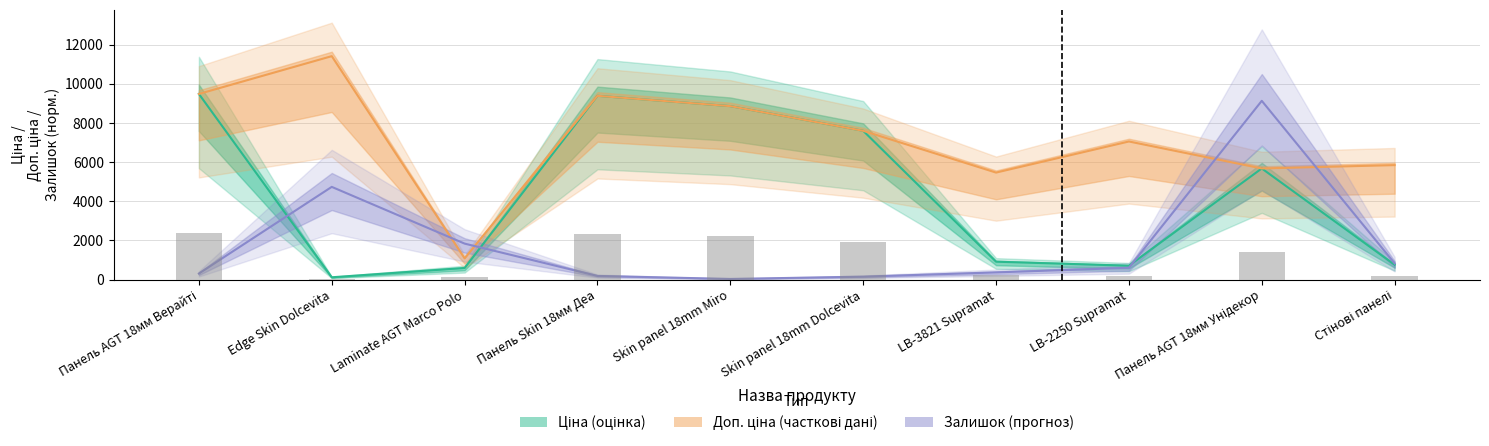

Which has a higher value, Skin panel 18mm Miro or LB-3821 Supramat?

Skin panel 18mm Miro